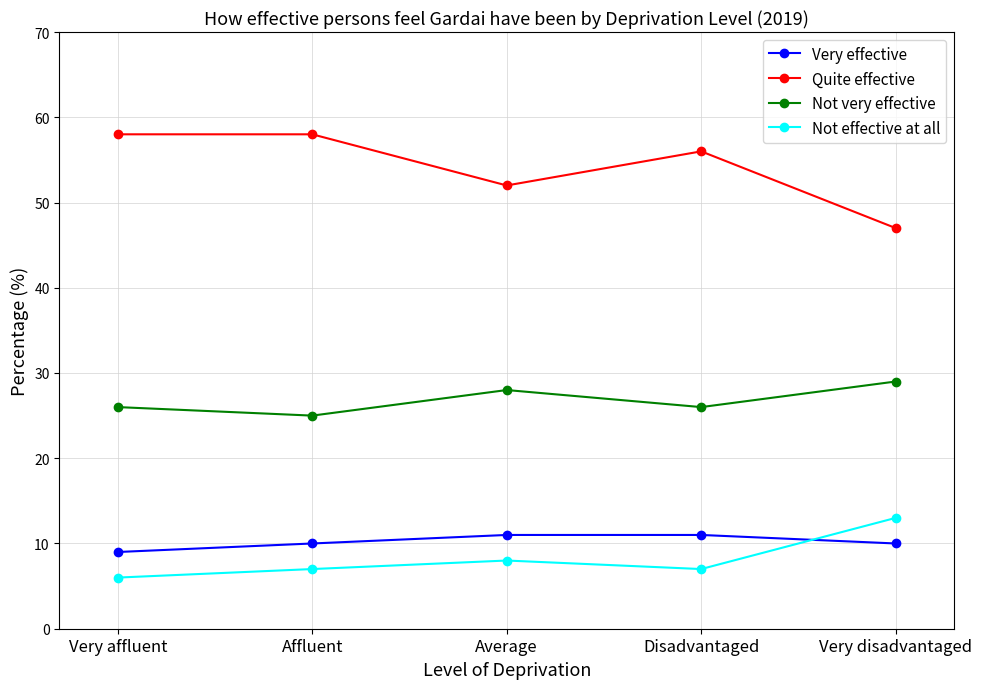

How many series are shown in this chart?

4